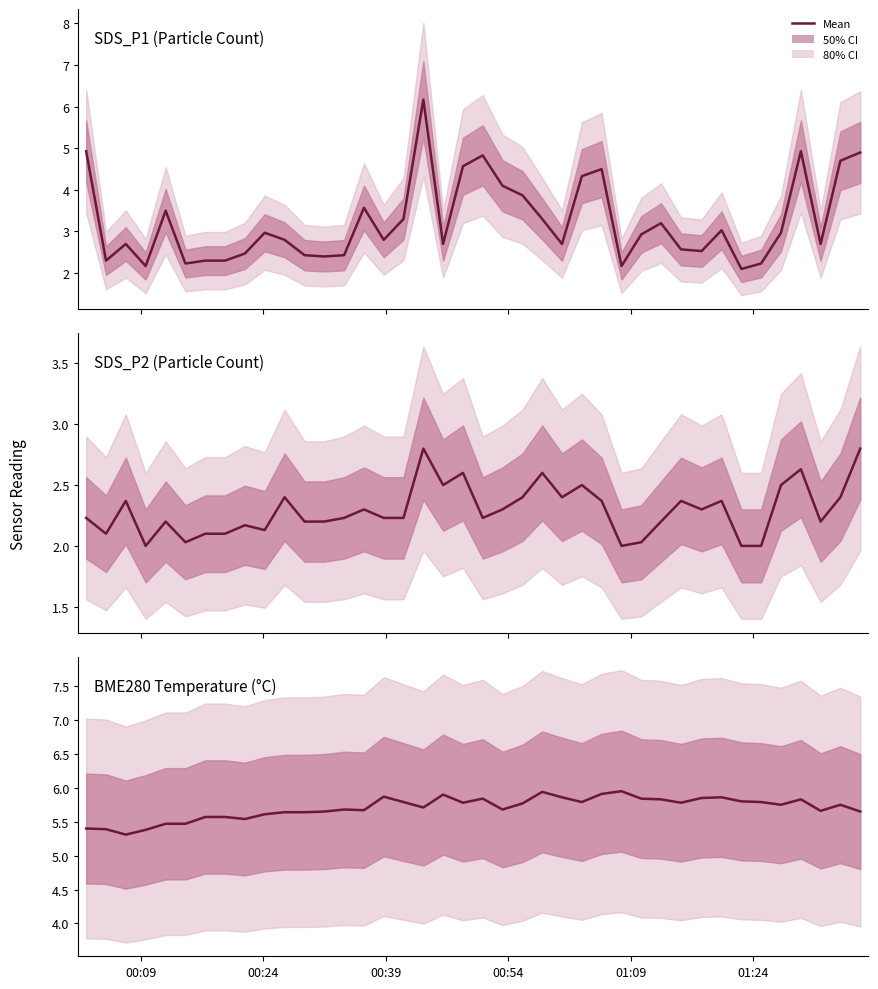

Reading right to left, list all the values displayed in this chart.

SDS_P1: 4.9	4.7	2.7	4.9	3.0	2.2	2.1	3.0	2.5	2.6	3.2	2.9	2.2	4.5	4.3	2.7	3.3	3.9	4.1	4.8	4.6	2.7	6.2	3.3	2.8	3.6	2.4	2.4	2.4	2.8	3.0	2.5	2.3	2.3	2.2	3.5	2.2	2.7	2.3	4.9
SDS_P2: 2.8	2.4	2.2	2.6	2.5	2.0	2.0	2.4	2.3	2.4	2.2	2.0	2.0	2.4	2.5	2.4	2.6	2.4	2.3	2.2	2.6	2.5	2.8	2.2	2.2	2.3	2.2	2.2	2.2	2.4	2.1	2.2	2.1	2.1	2.0	2.2	2.0	2.4	2.1	2.2
BME280_temperature: 5.7	5.8	5.7	5.8	5.8	5.8	5.8	5.9	5.8	5.8	5.8	5.8	6.0	5.9	5.8	5.9	5.9	5.8	5.7	5.8	5.8	5.9	5.7	5.8	5.9	5.7	5.7	5.7	5.6	5.6	5.6	5.5	5.6	5.6	5.5	5.5	5.4	5.3	5.4	5.4